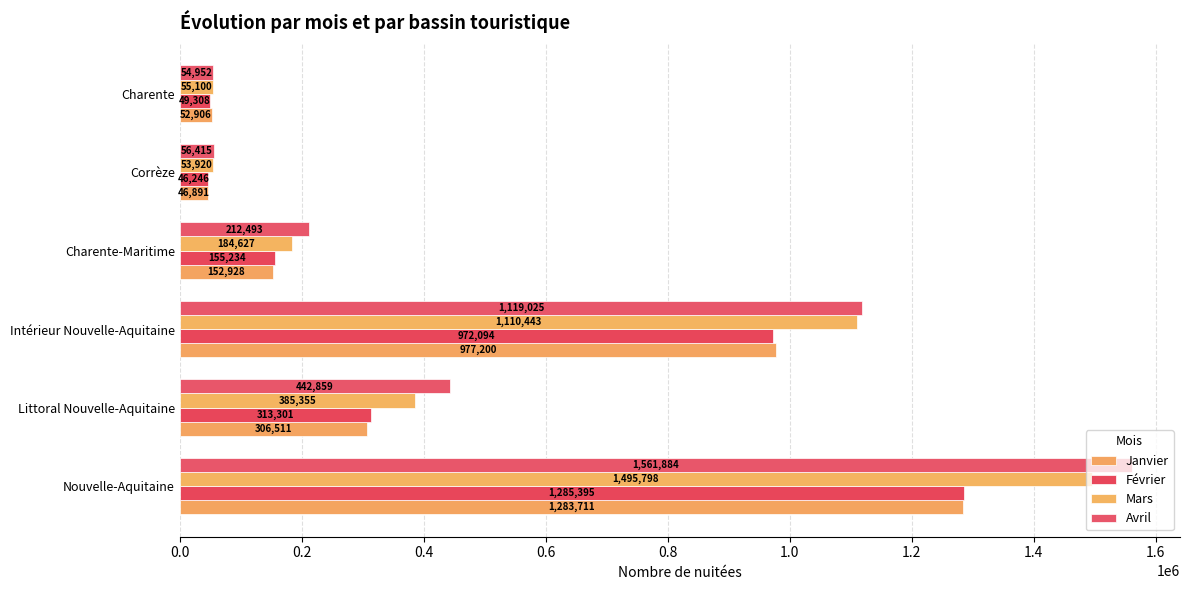

What is the difference between the maximum and minimum values in the Février series?

1239149